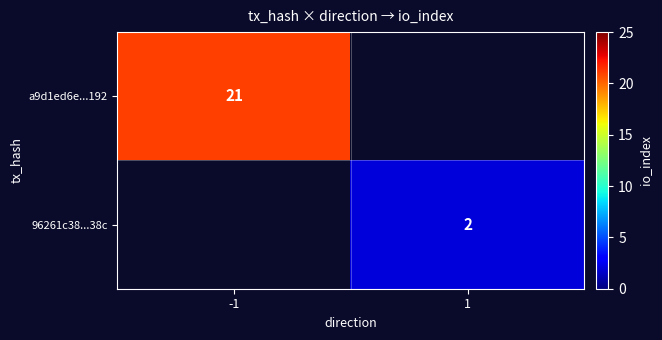

True or false: 96261c38...38c has a value of 2 at 1.

True